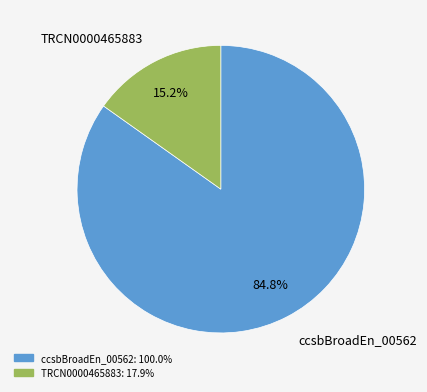

Is it true that ccsbBroadEn_00562 is 73% of the pie?

False